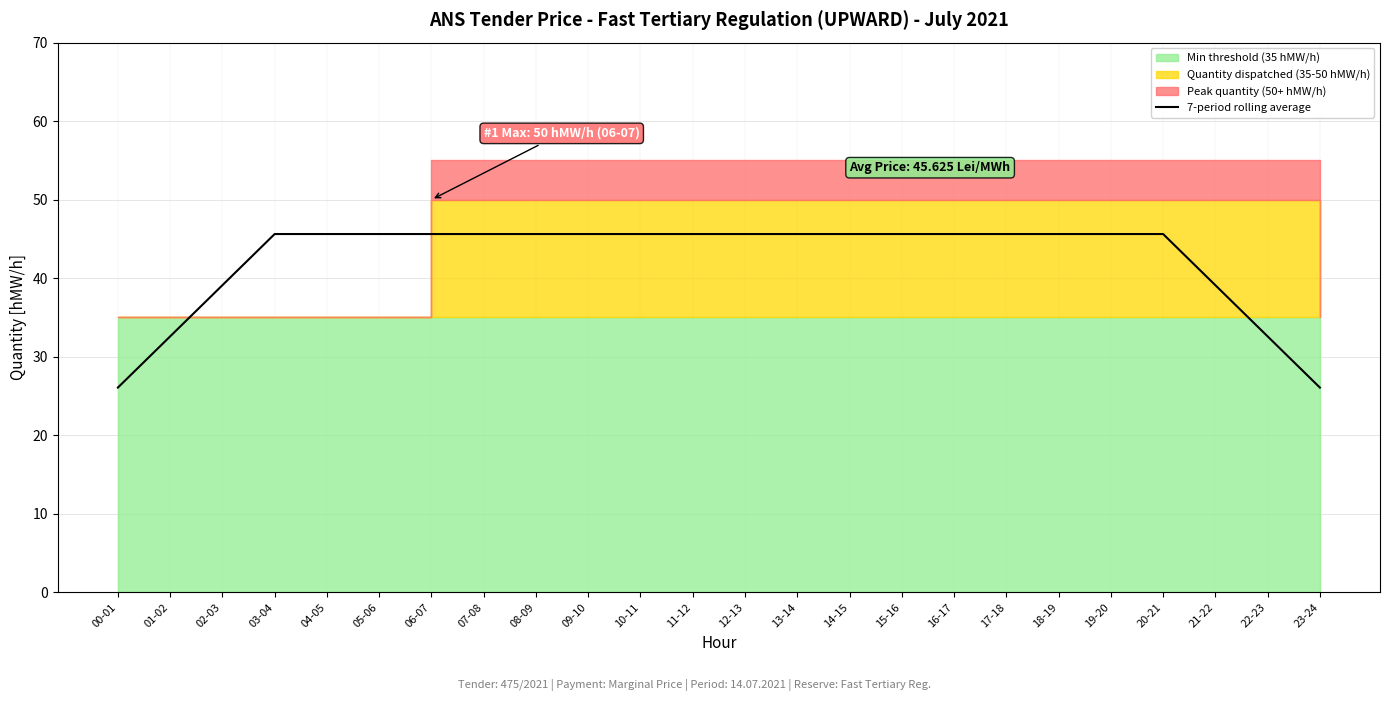

Approximately how many times larger is the value at 20-21 compared to 22-23?

1.4